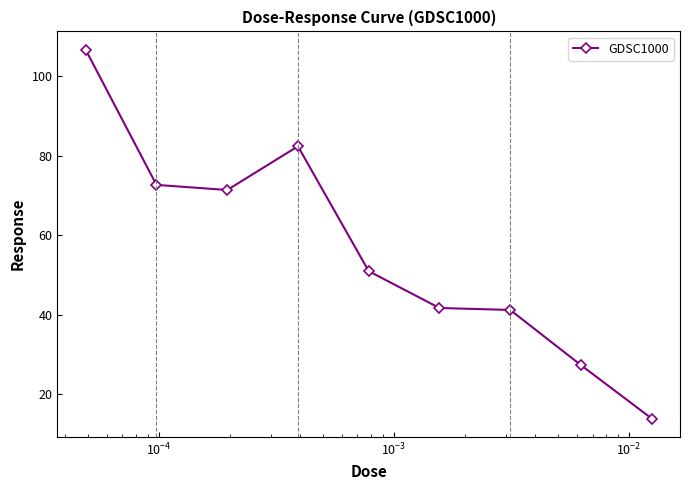

What is the difference between the maximum and minimum values?

92.8